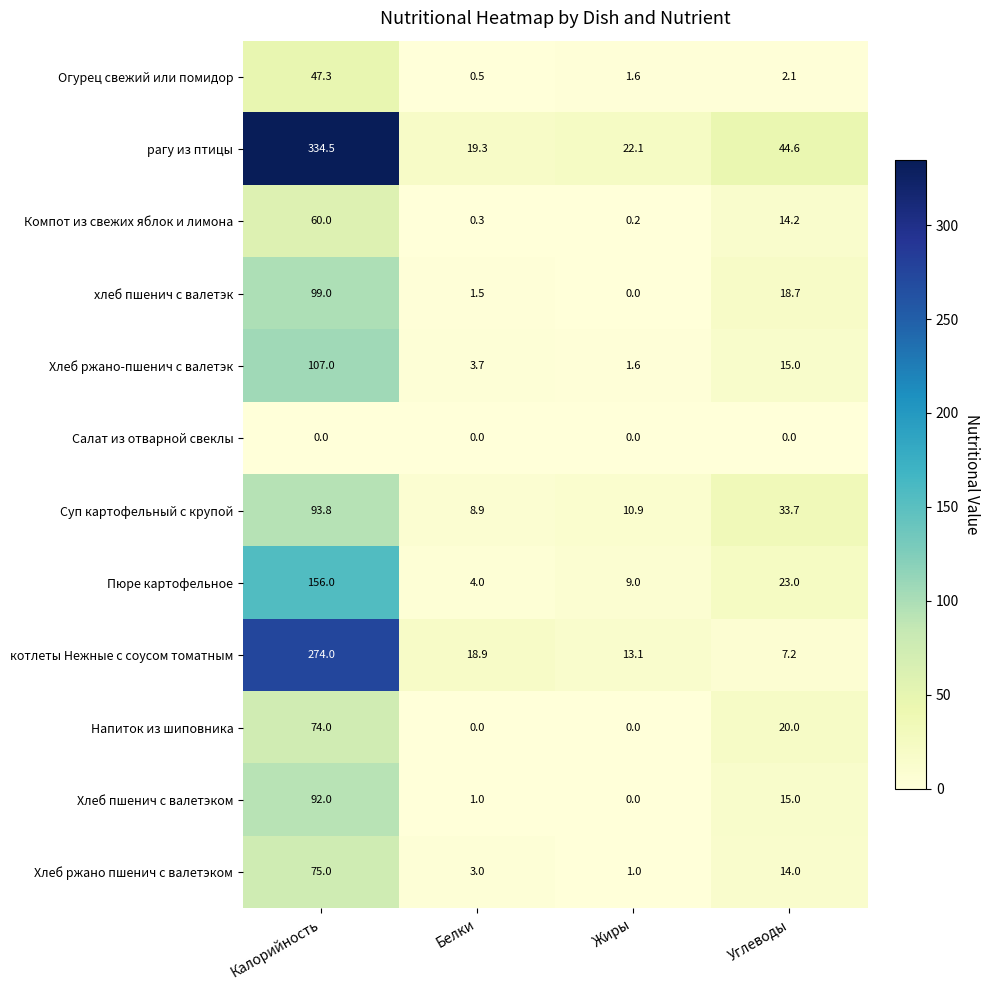

Is it true that Салат из отварной свеклы equals 0.0 at Белки?

True